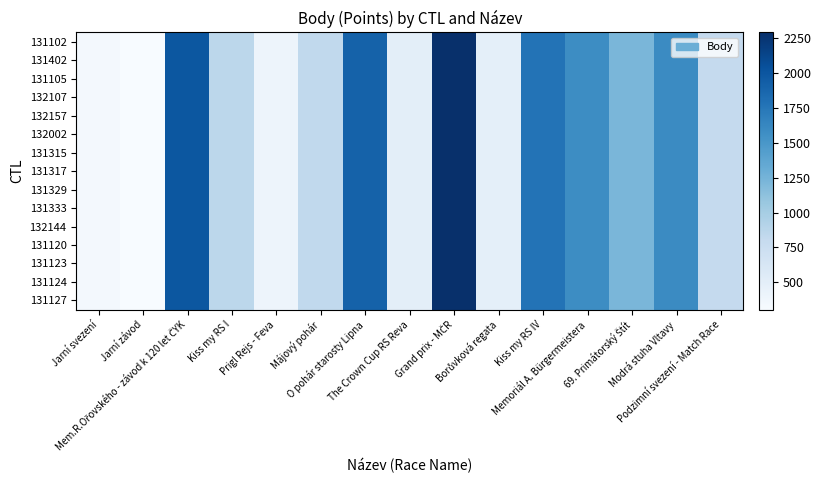

Between O pohár starosty Lipna and Jarní závod, which is larger?

O pohár starosty Lipna